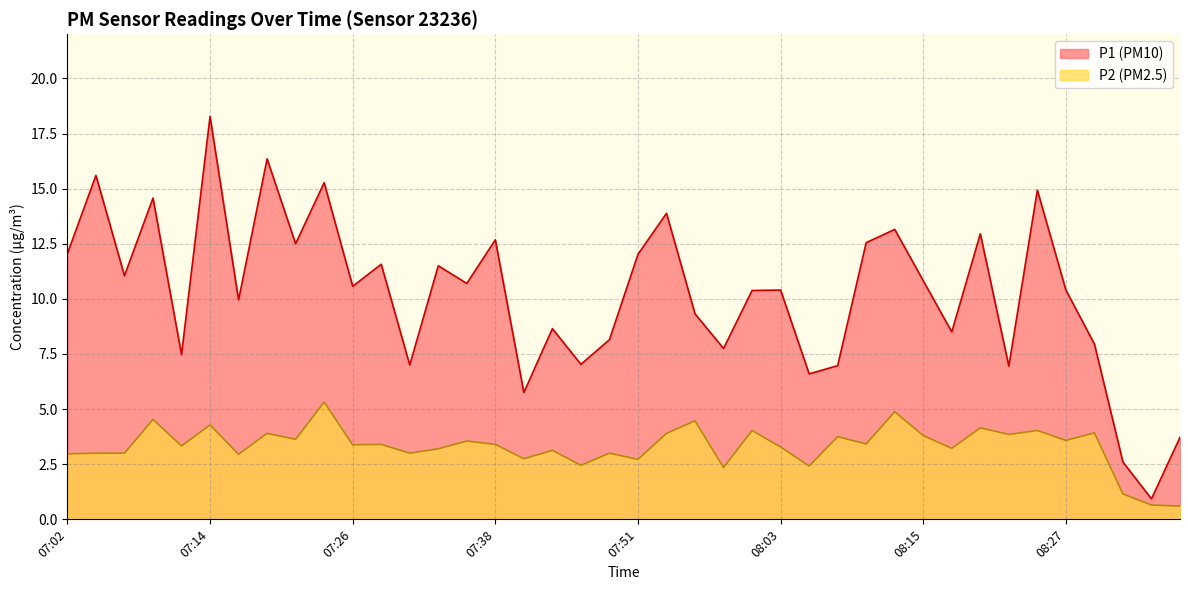

At how many categories does at least one series exceed 11?

17